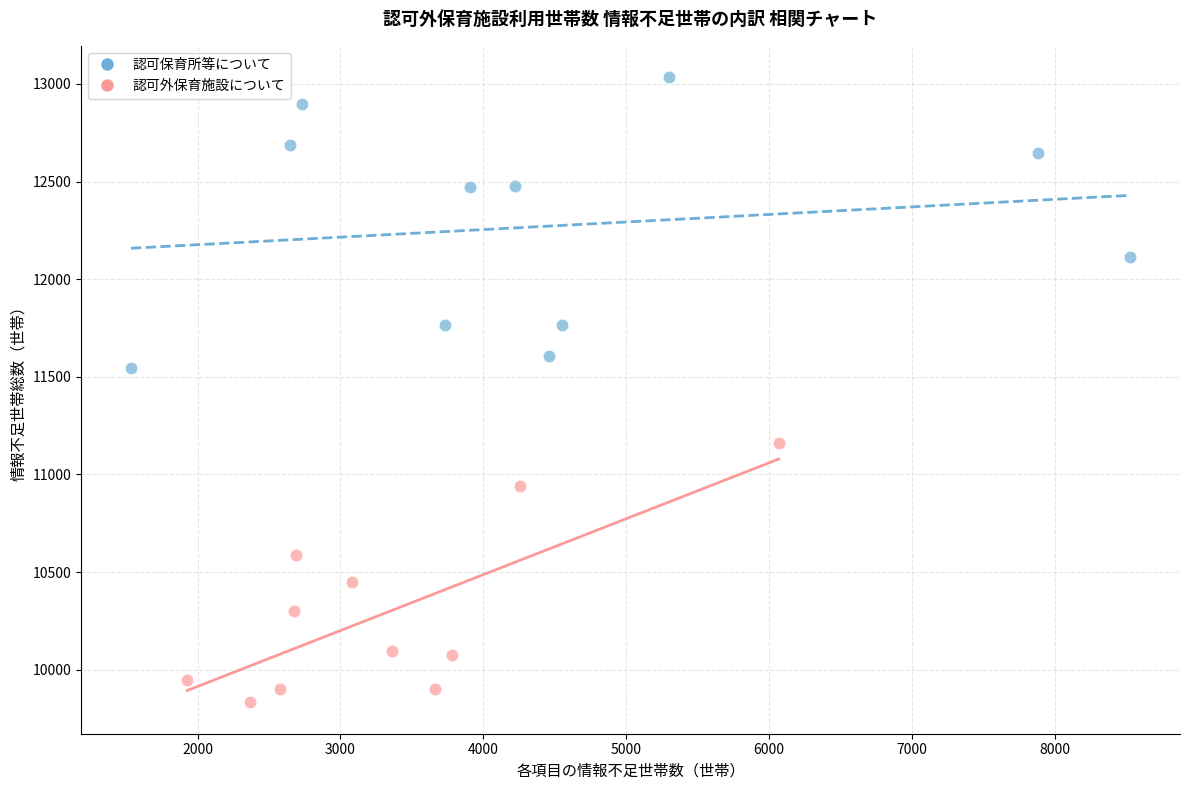

Which series contains the highest Y value?

認可保育所等について